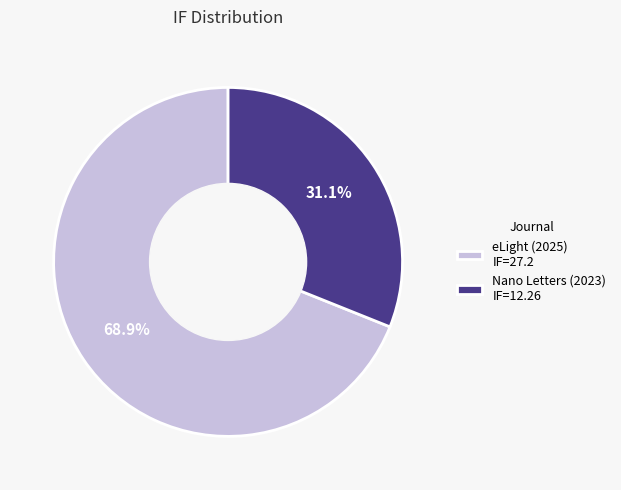

Is the sum of eLight (2025) IF=27.2 and Nano Letters (2023) IF=12.26 greater than half?

Yes